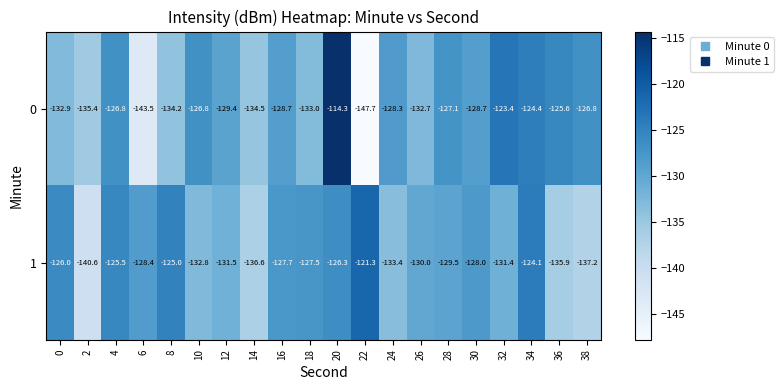

List the series in order of their overall mean, lowest first.

0, 1